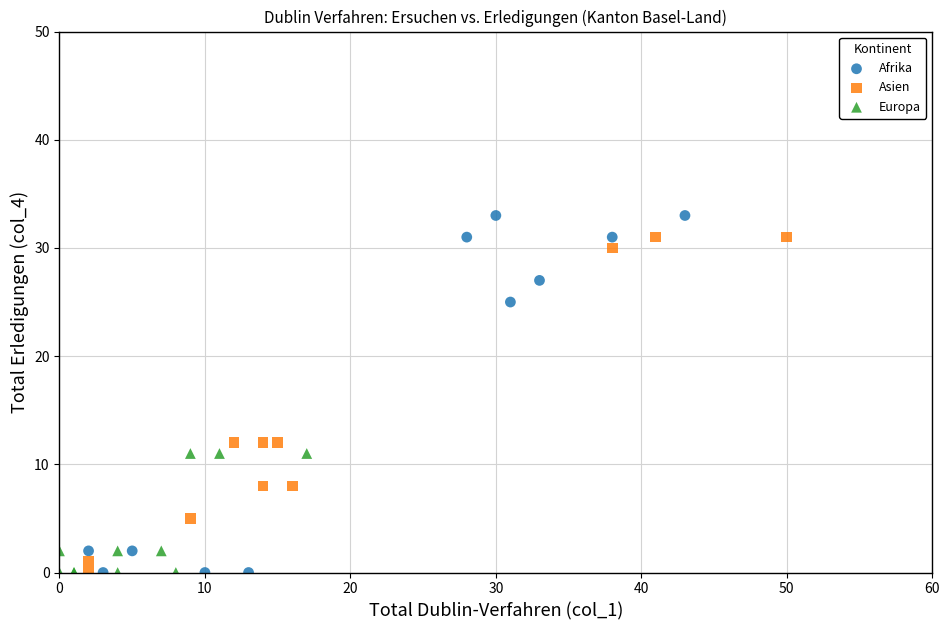

Which series has the widest spread of Y values?

Afrika